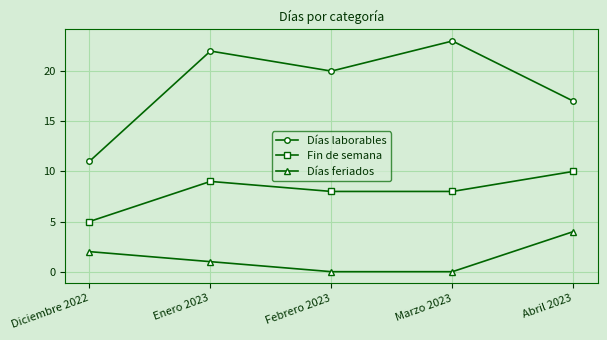

What is the spread (max minus min) of values at Enero 2023?

21